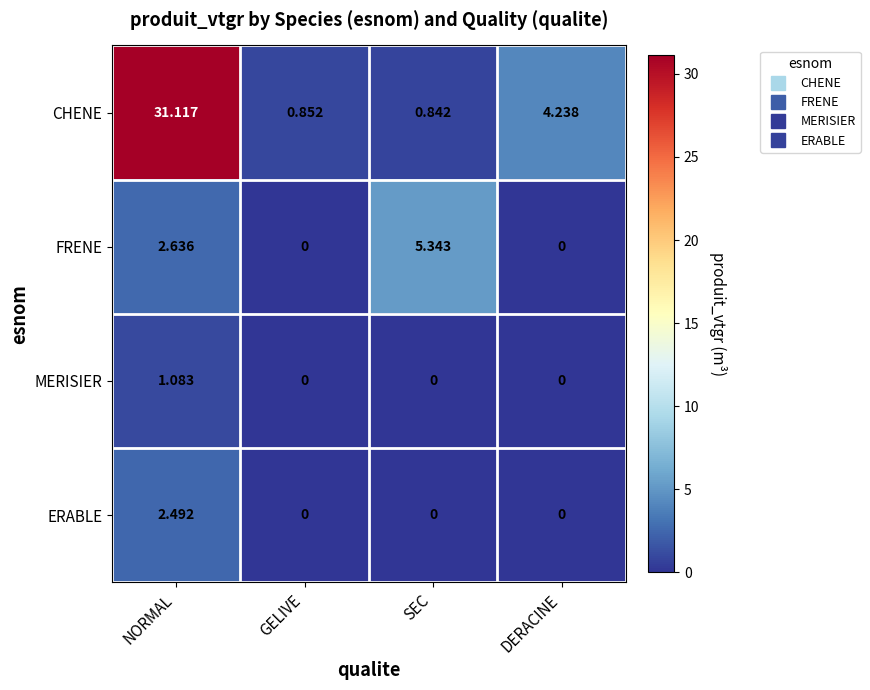

Rank the series by their maximum value, from lowest to highest.

MERISIER, ERABLE, FRENE, CHENE